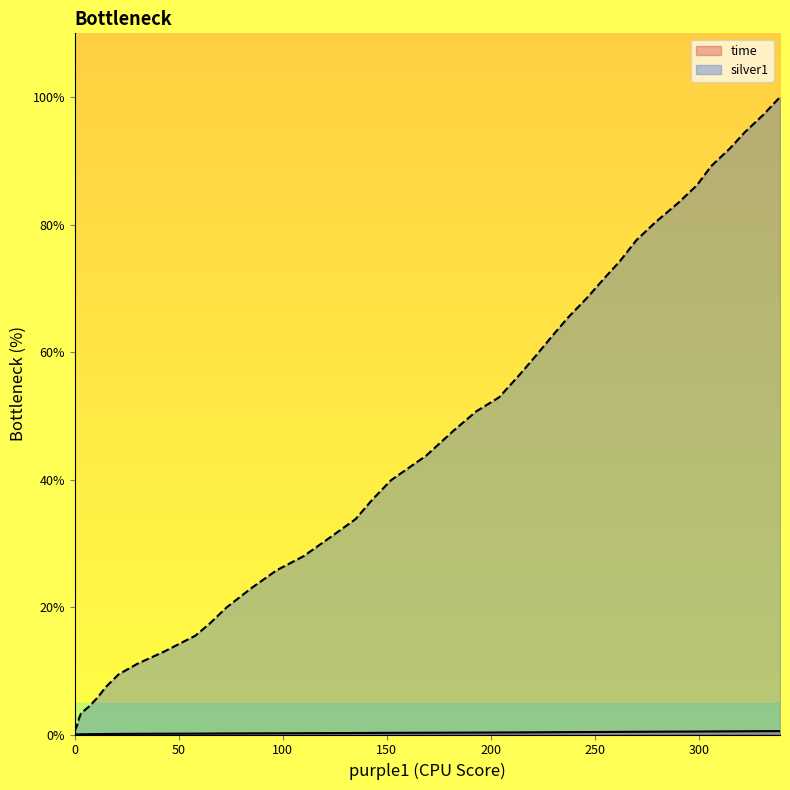

How many distinct data groups are displayed?

2